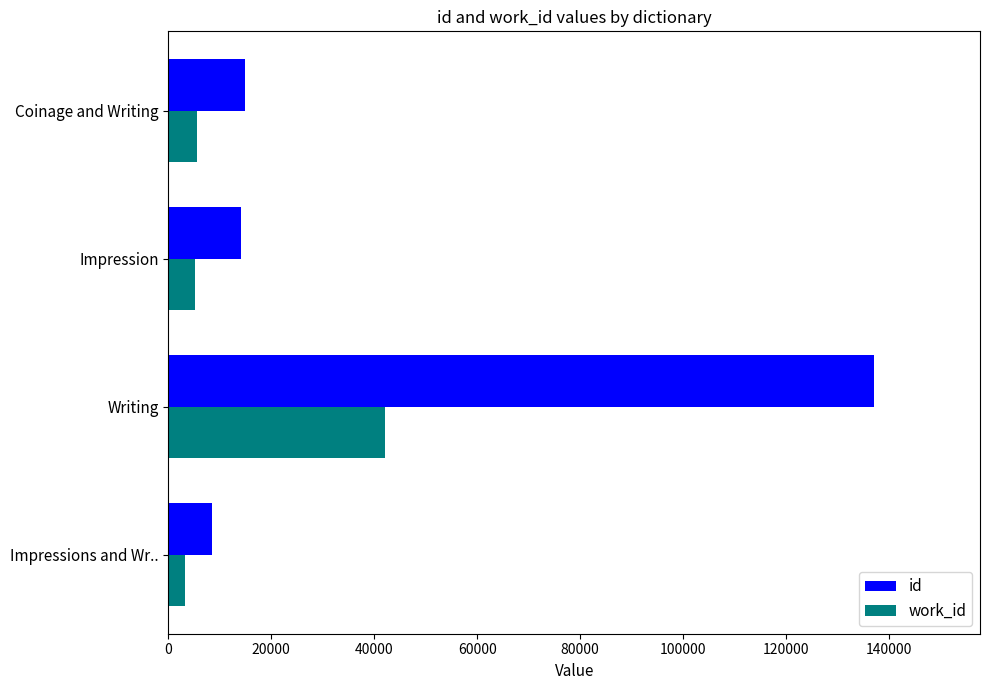

What is the greatest value displayed?

137129